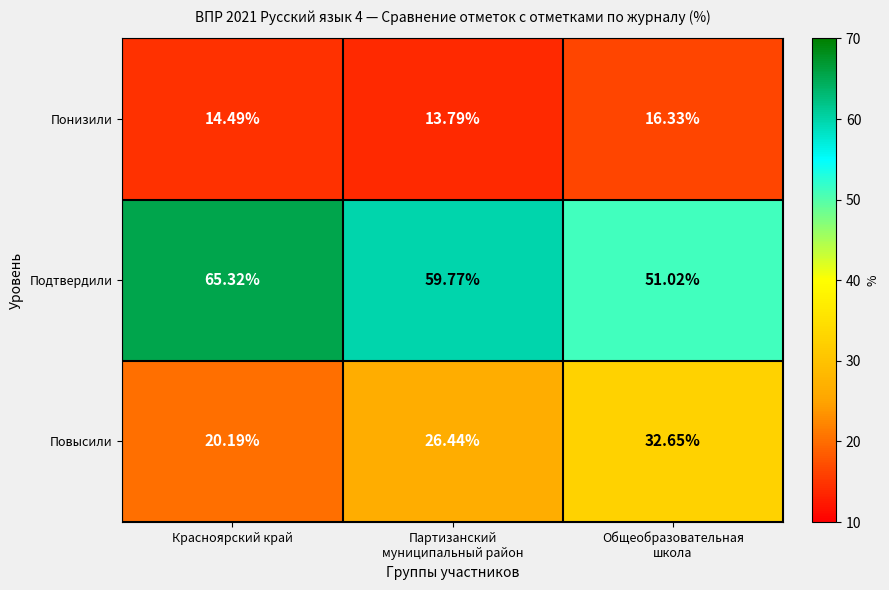

Between Красноярский край and Партизанский
муниципальный район, which series saw the biggest shift?

Повысили